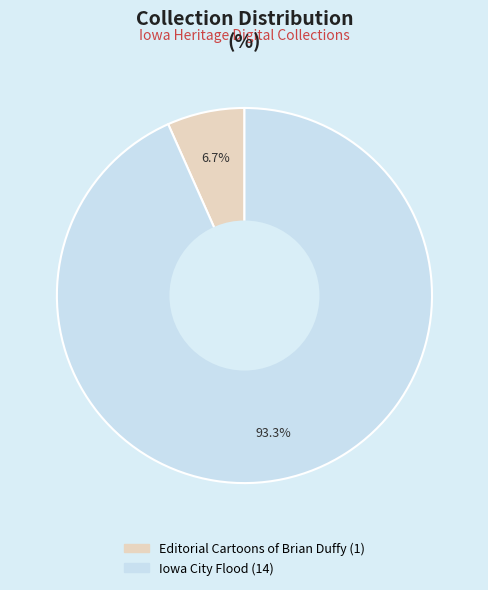

Is there a majority slice in this chart?

Yes